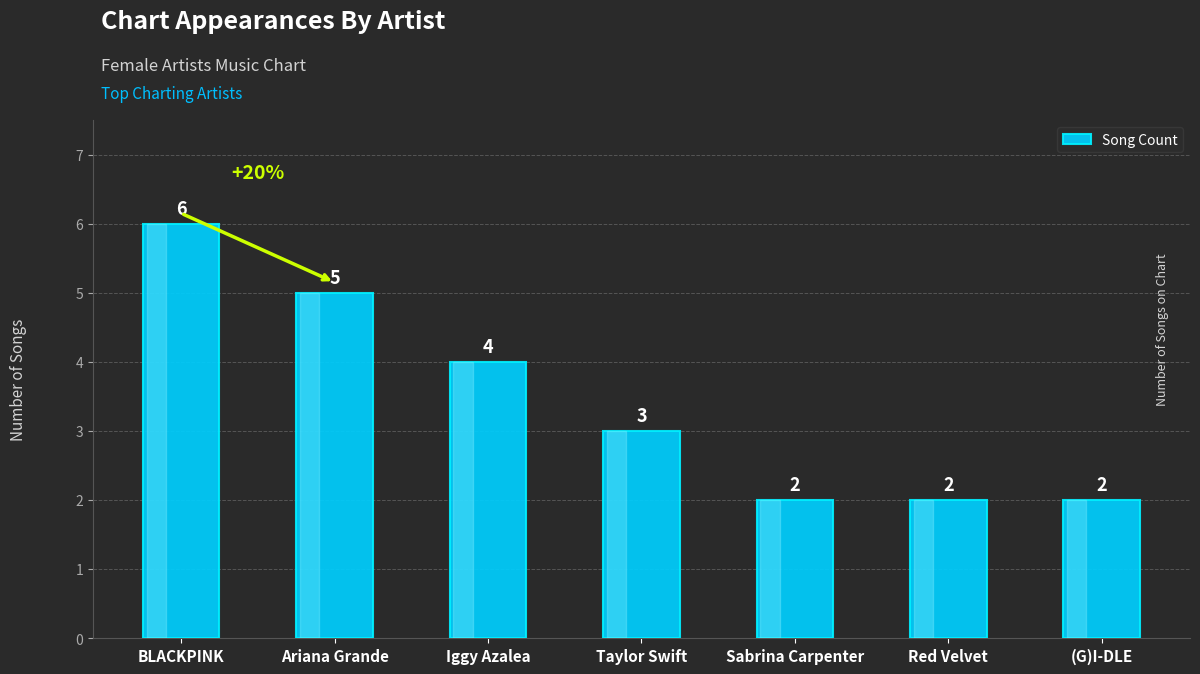

How many bars are there in total?

7